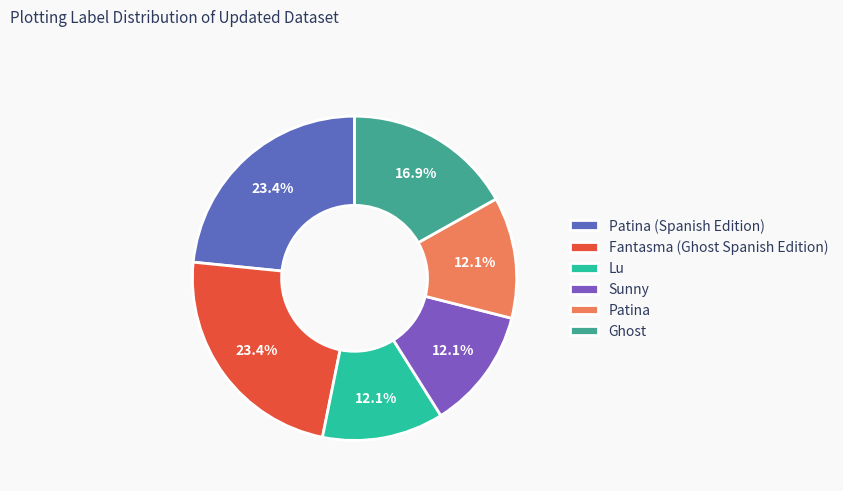

To the nearest percent, what is the difference between the largest and smallest slice percentages?

11%